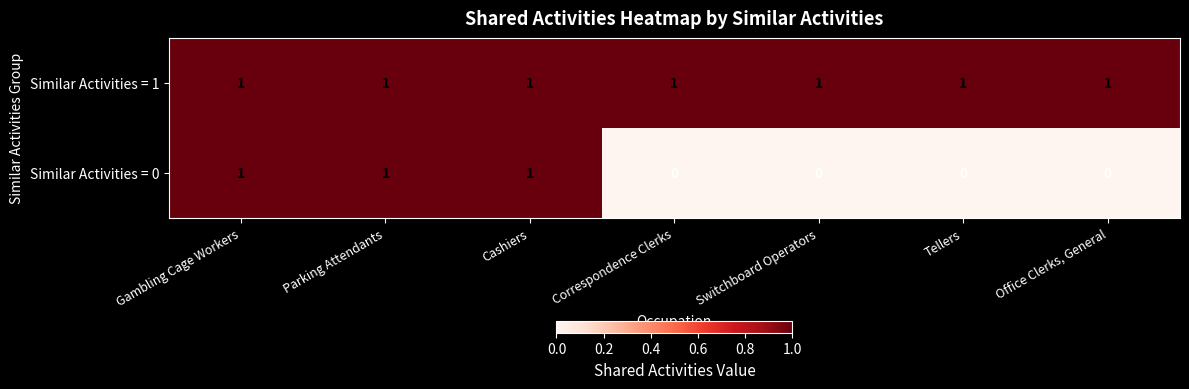

Which series has the widest spread of values?

Similar Activities = 0